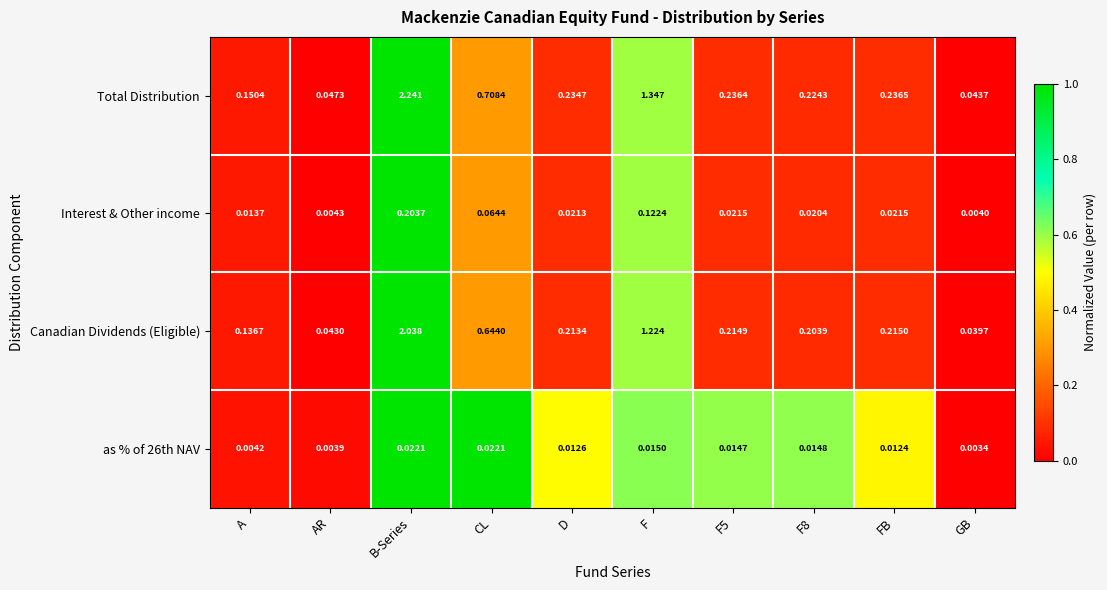

Which series has the widest spread of values?

Total Distribution